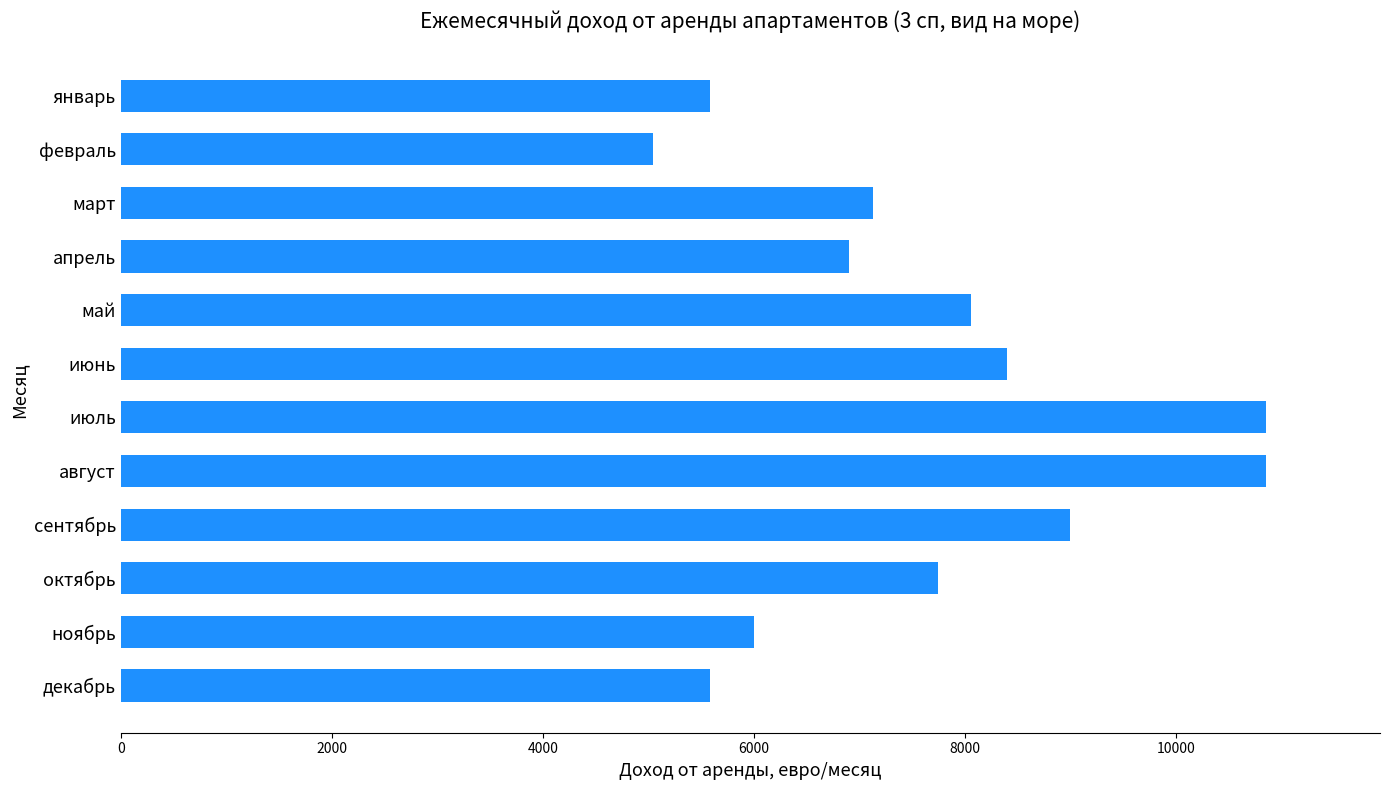

True or false: the data shows 5580 at декабрь.

True